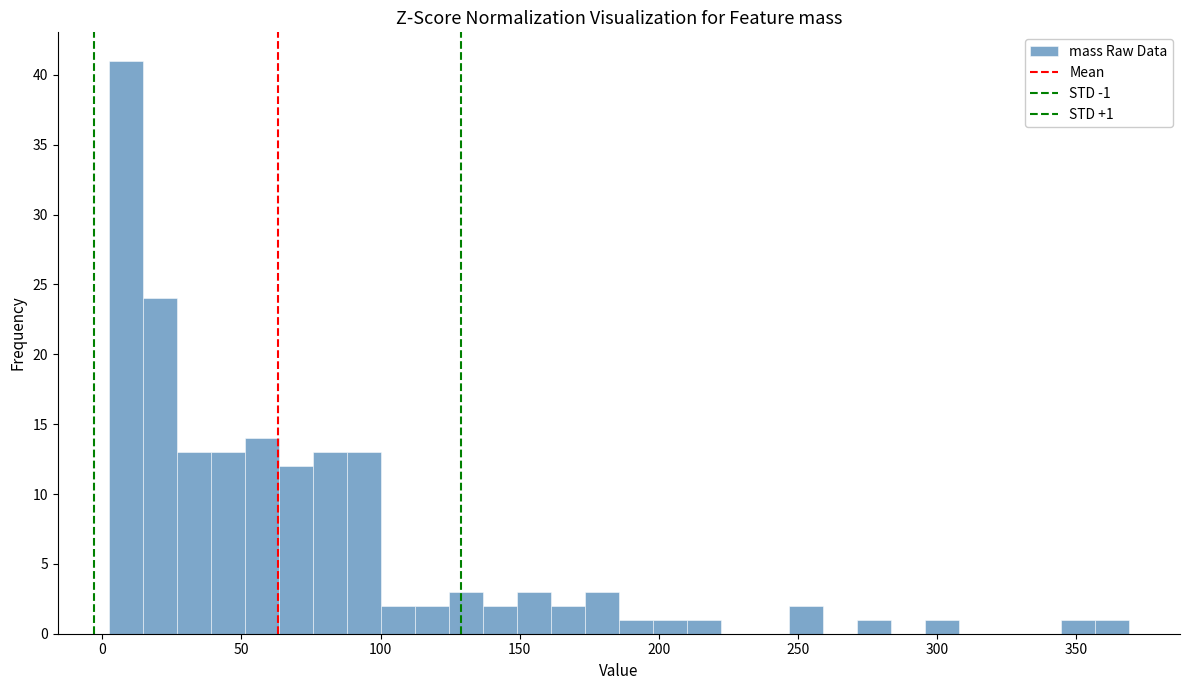

Read against the x-axis, roughly where is the centre of the tallest bar?

10